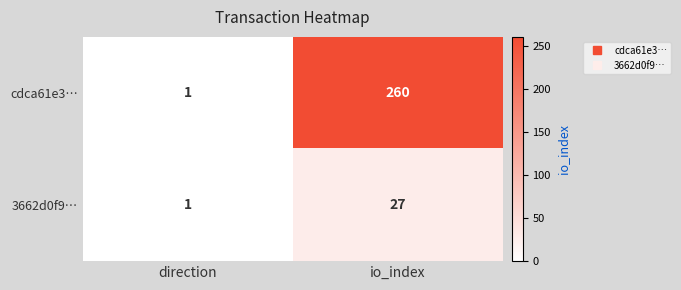

What is the maximum value for 3662d0f9…?

27